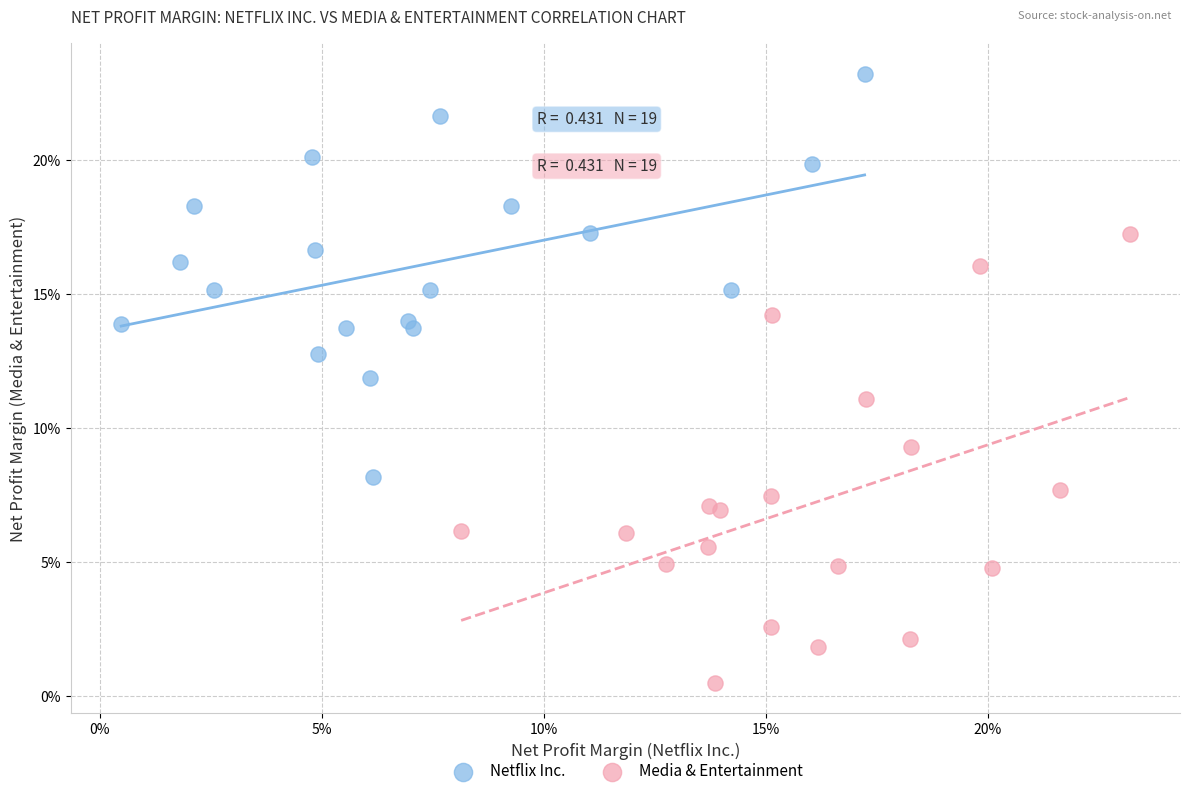

Which series contains the lowest Y value?

Media & Entertainment